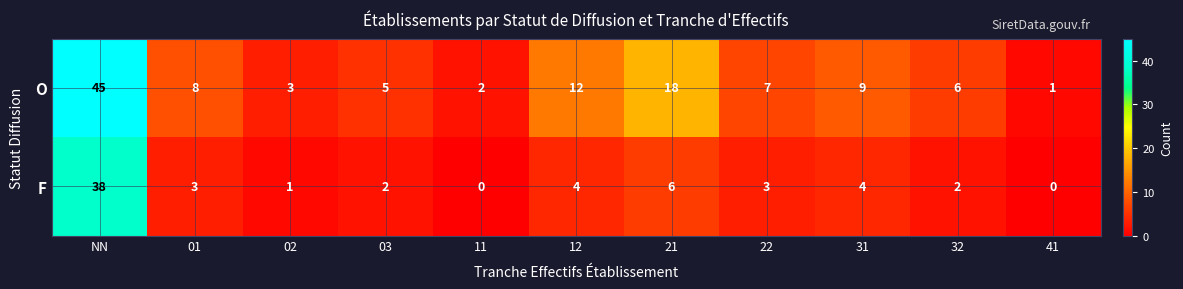

List the series in order of their peak value, highest first.

O, F